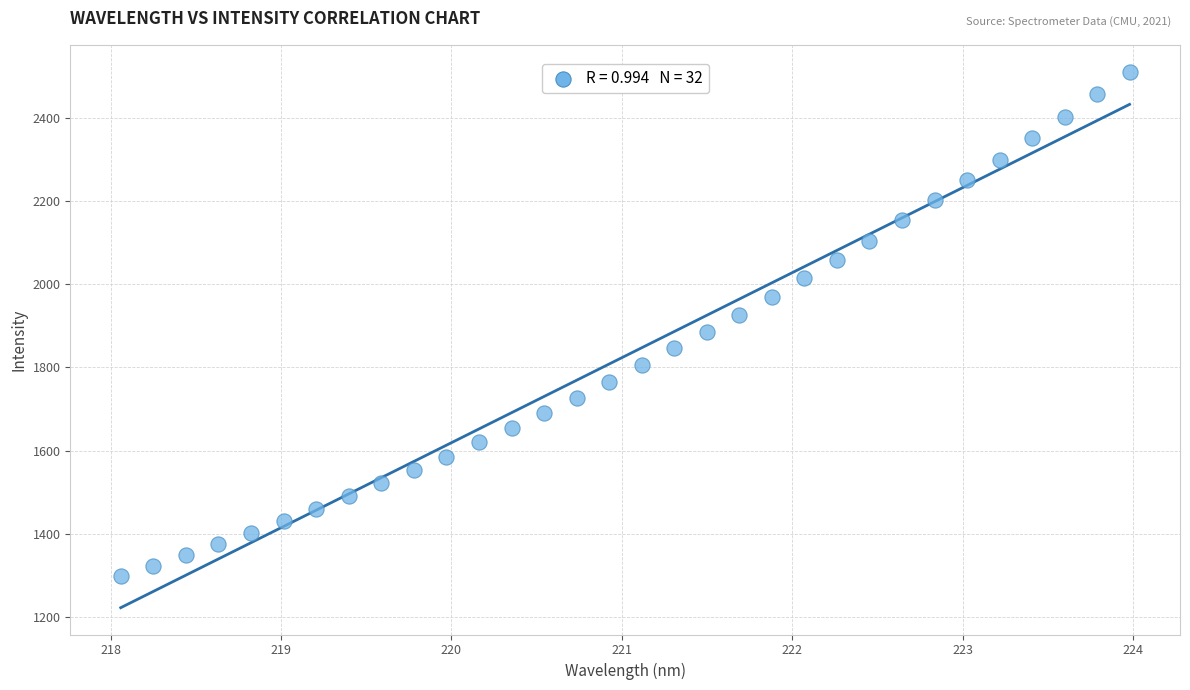

What is the range of X values (max minus min)?

5.9